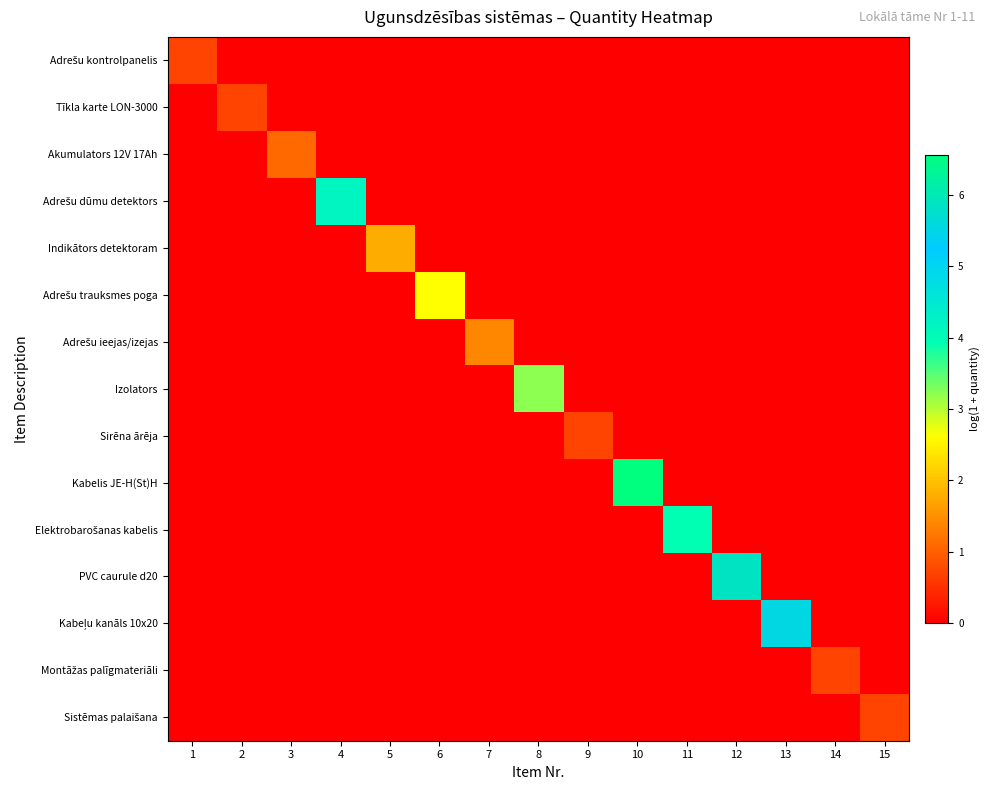

Which has a higher value, 14 or 6?

14